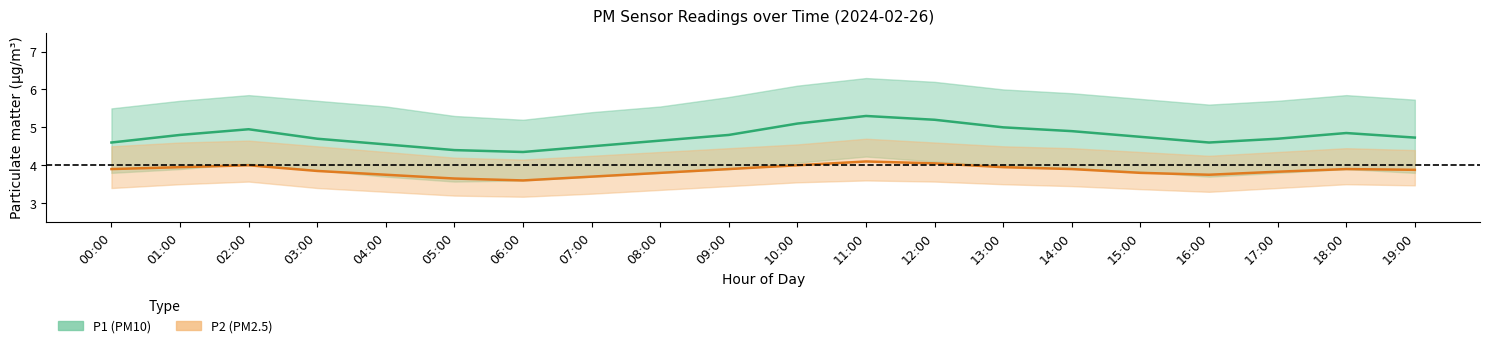

Is the value of P1_upper at 04:00 greater than the value of P1_mean at 05:00?

Yes